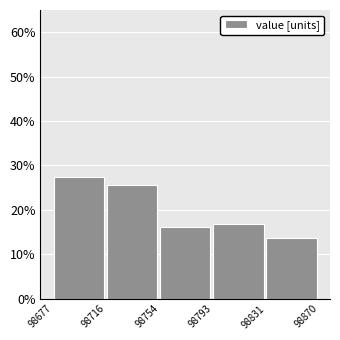

How tall is the bar that spans 98677 to 98716 on the x-axis? The values are not printed on the chart, so give them approximately, as read against the axis.

28